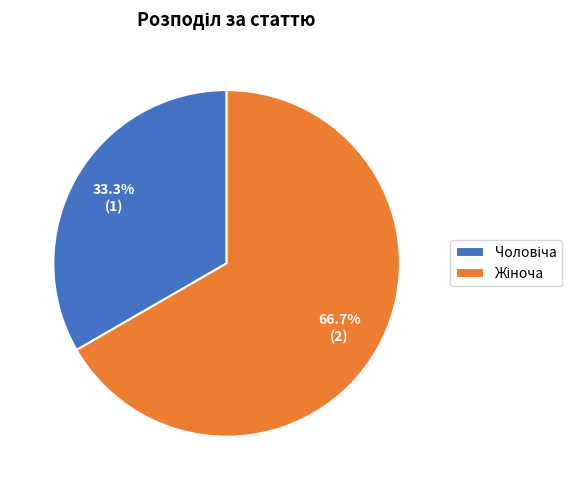

How many slices are in this pie chart?

2